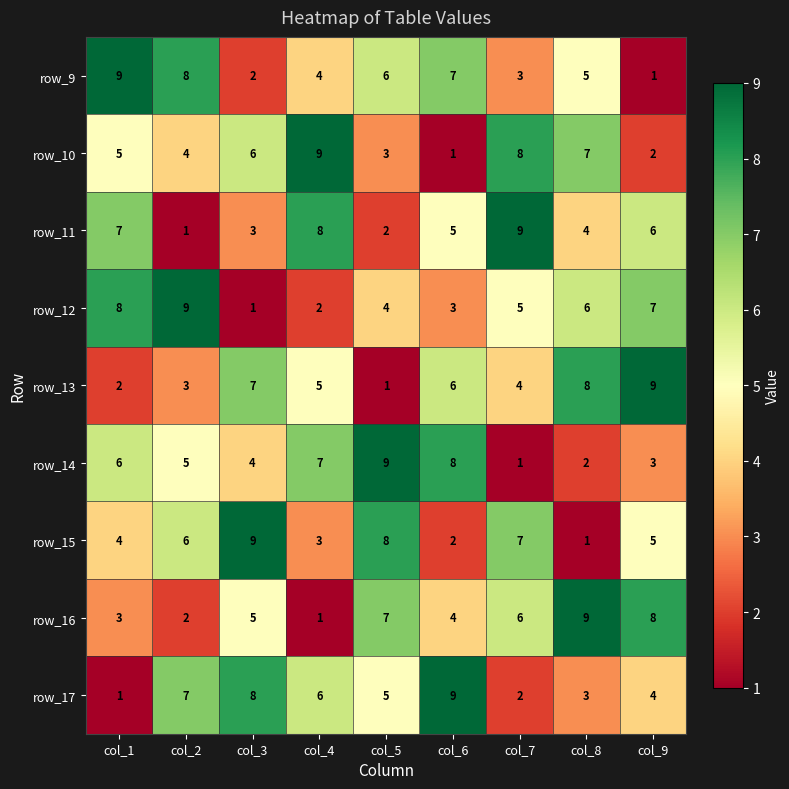

What is the difference between the highest and lowest values at col_2?

8